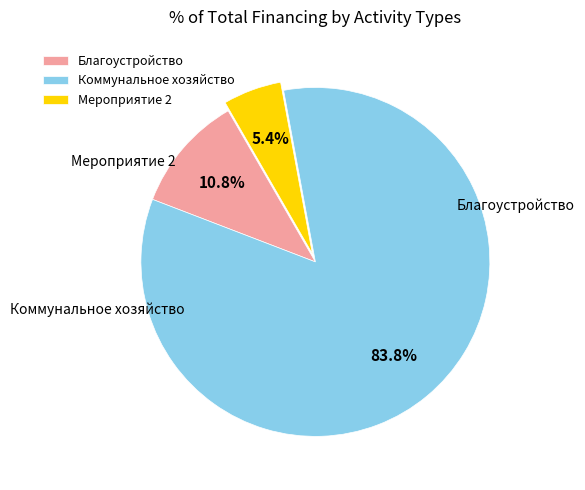

Does any single category account for the majority?

Yes